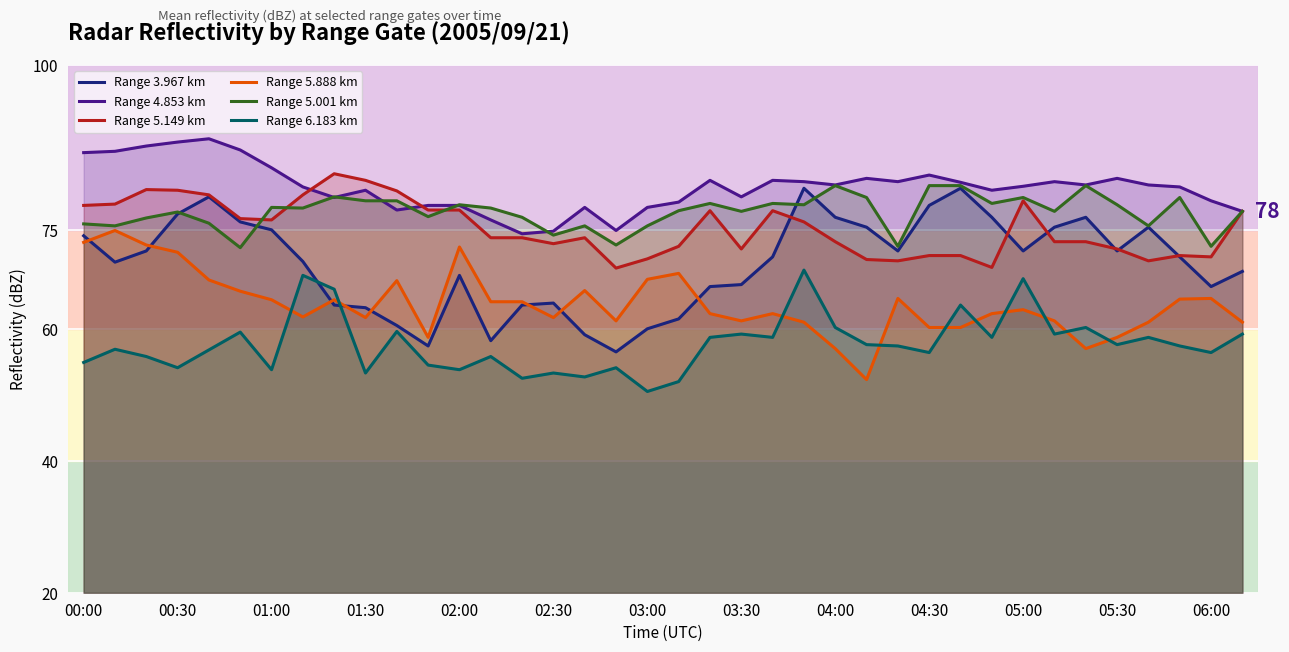

True or false: Range 3.967 km has more than 2 points higher than both neighbors.

True